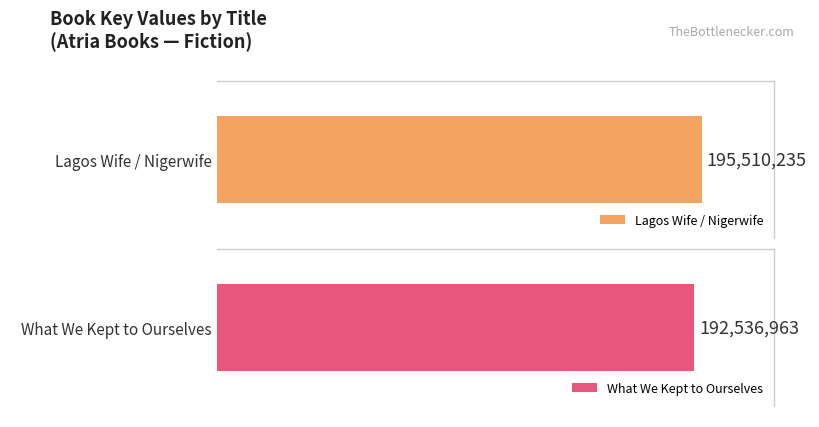

Between What We Kept to Ourselves and Lagos Wife / Nigerwife, which is larger?

Lagos Wife / Nigerwife